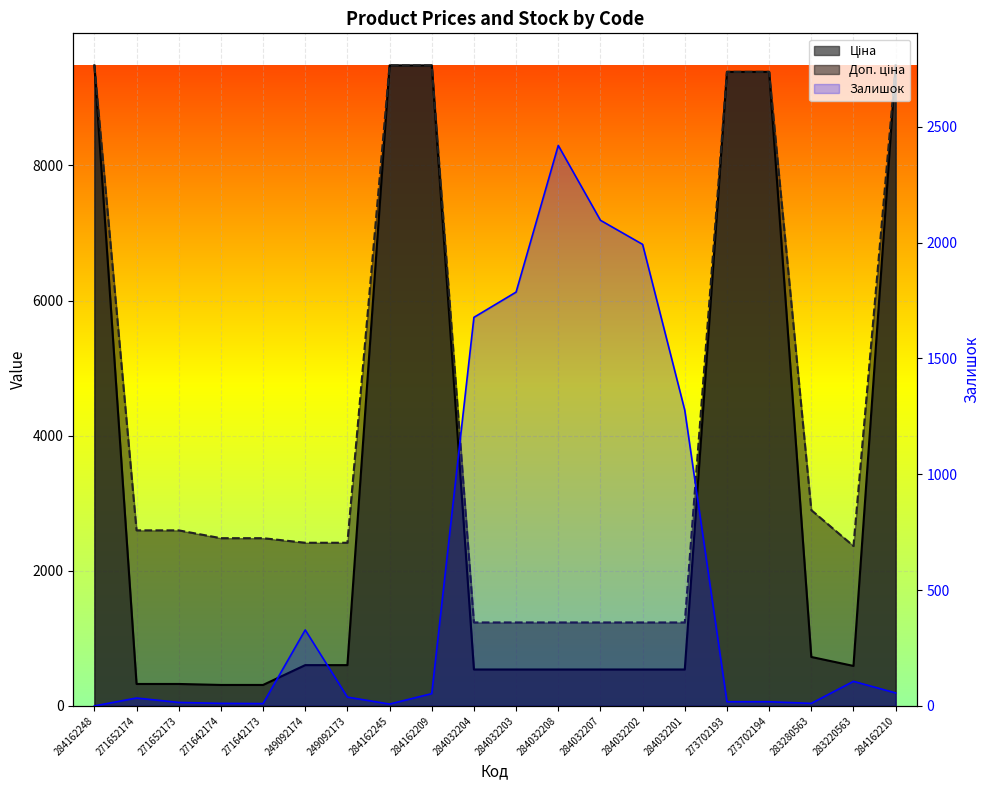

Which category has the lowest value in the Ціна series?

271642174